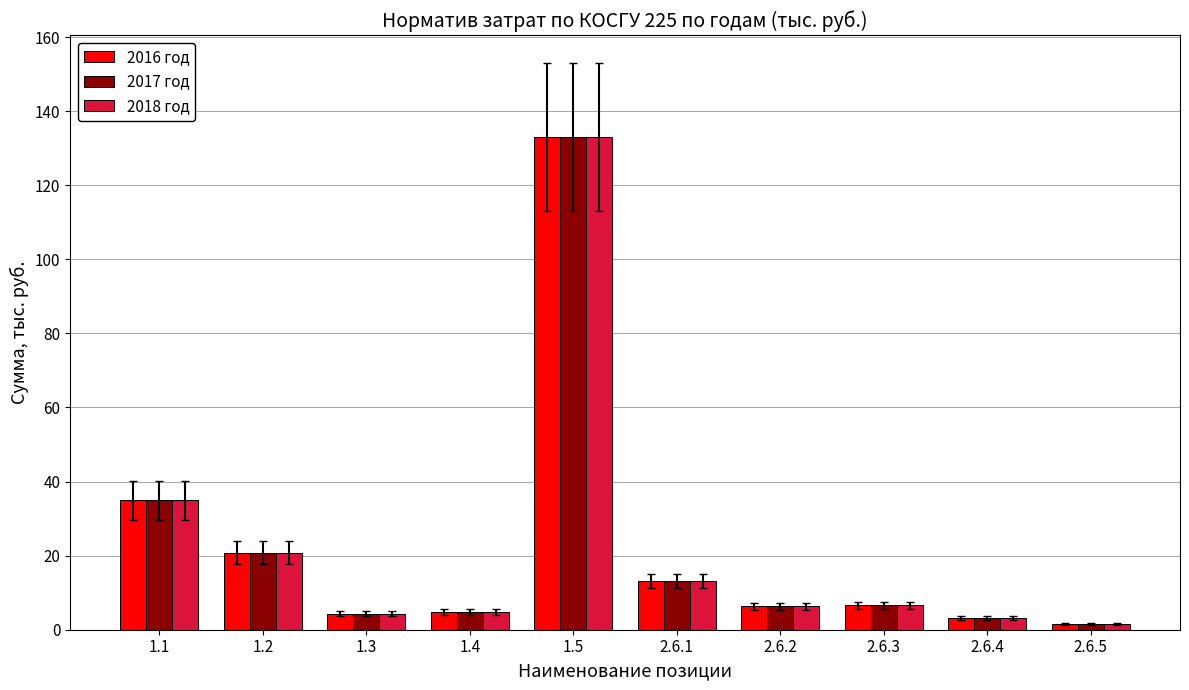

How many groups of bars are there?

10